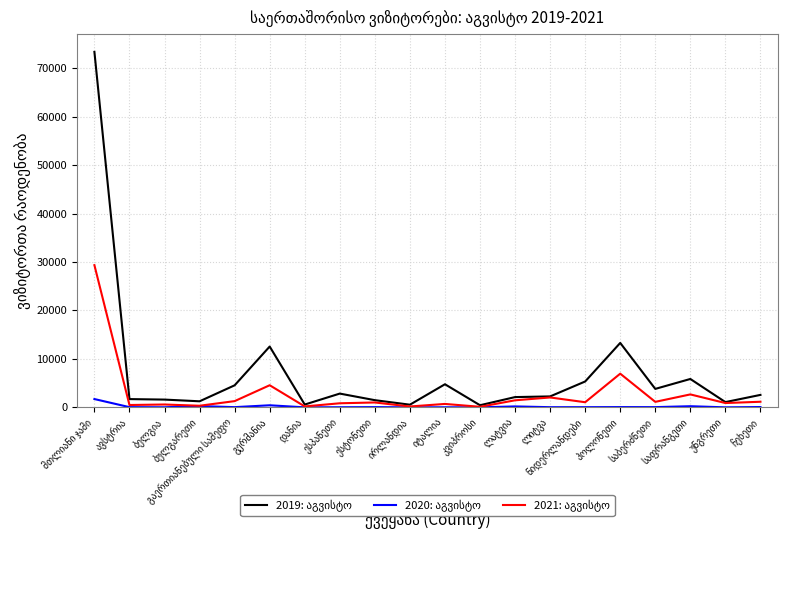

What is the greatest value displayed?

73380